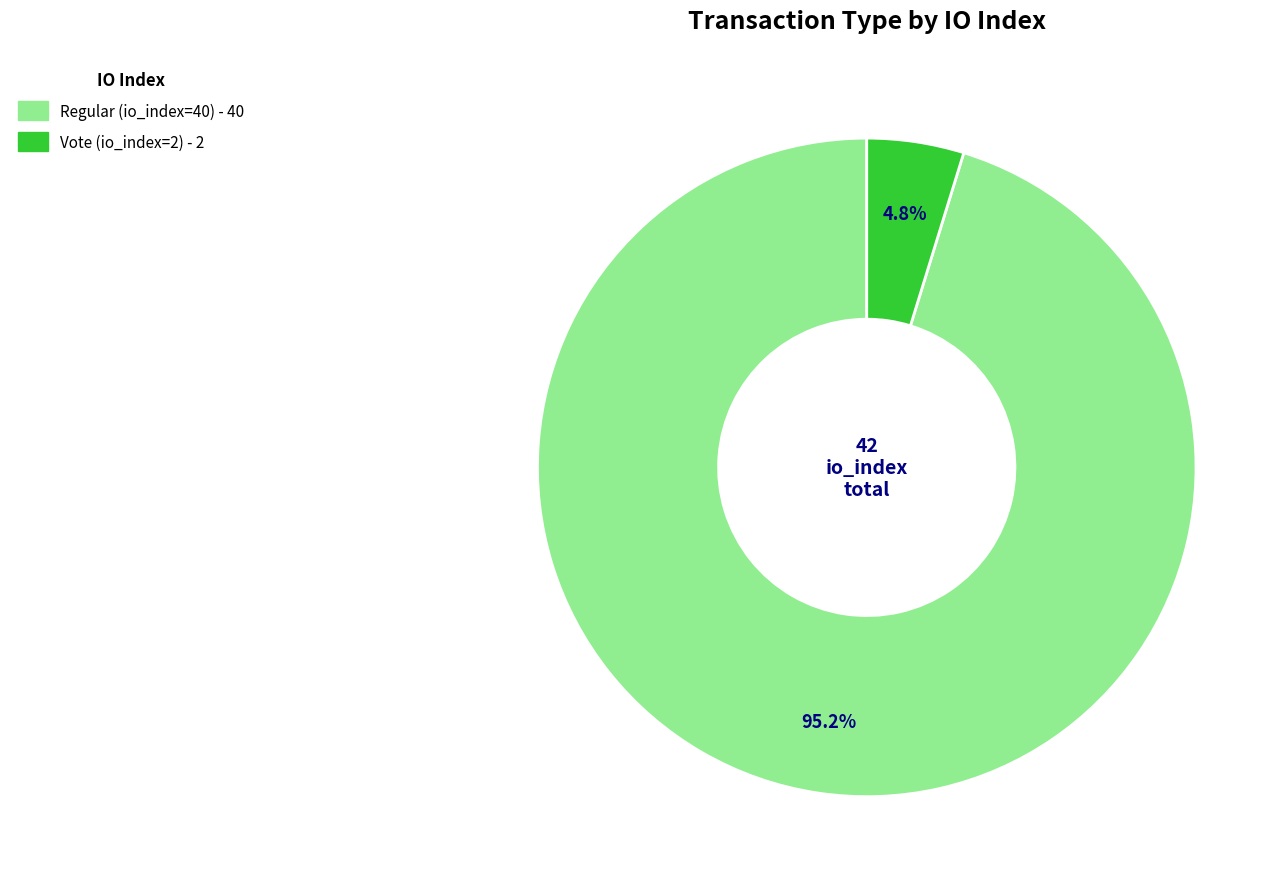

What percentage is NOT represented by Regular (io_index=40)?

4.8%